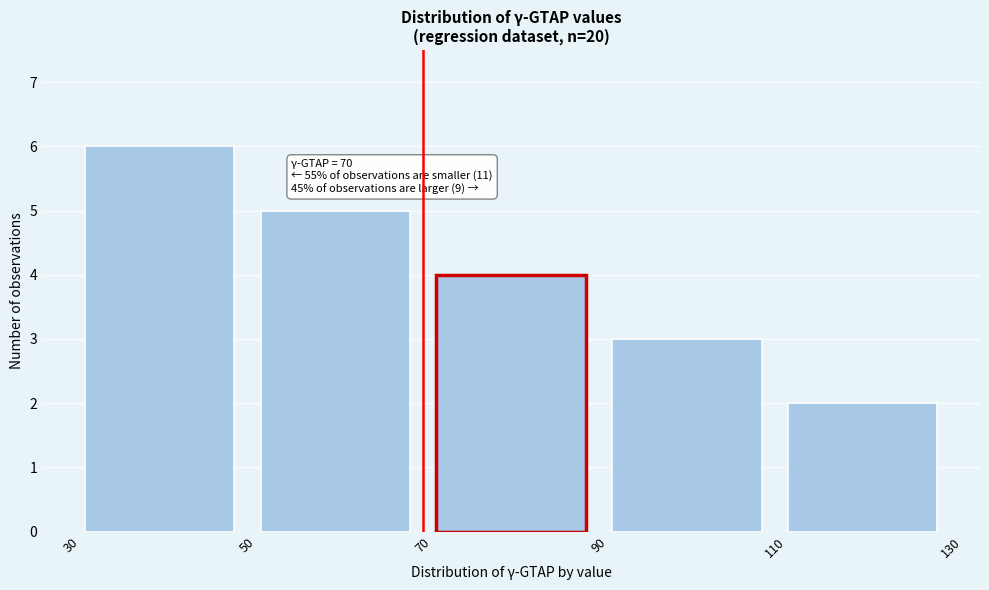

Over which range of the x-axis is the bar tallest?

30 to 50